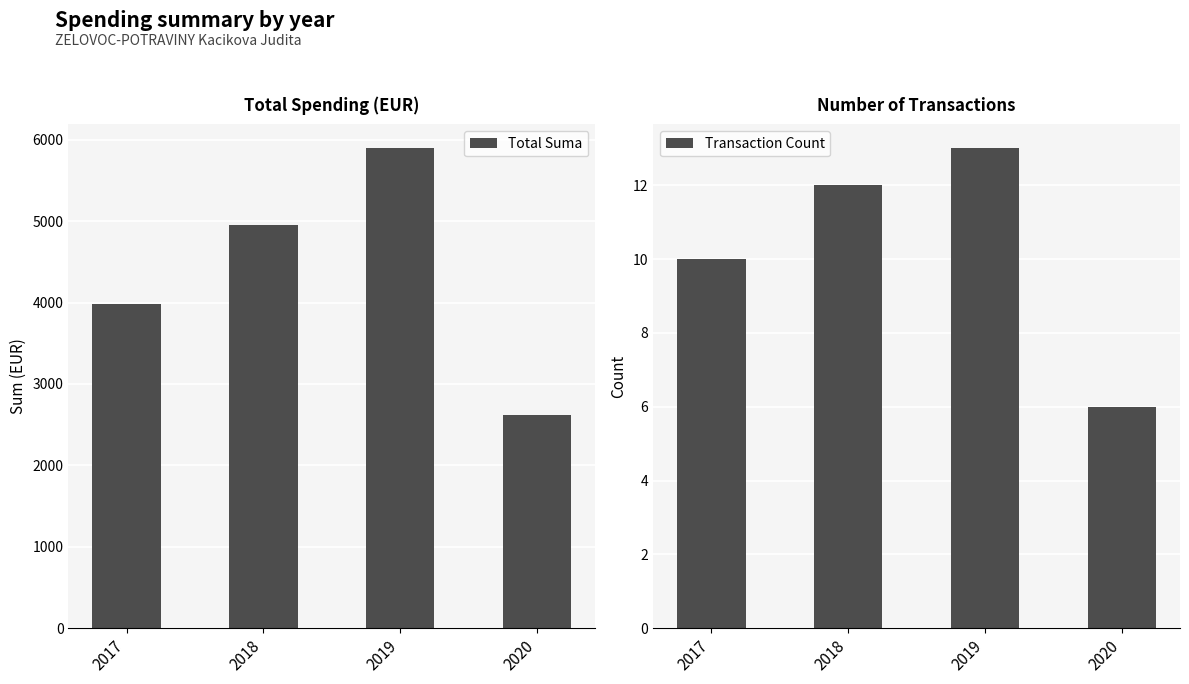

What is the difference between the Total Suma values at 2019 and 2018?

942.1